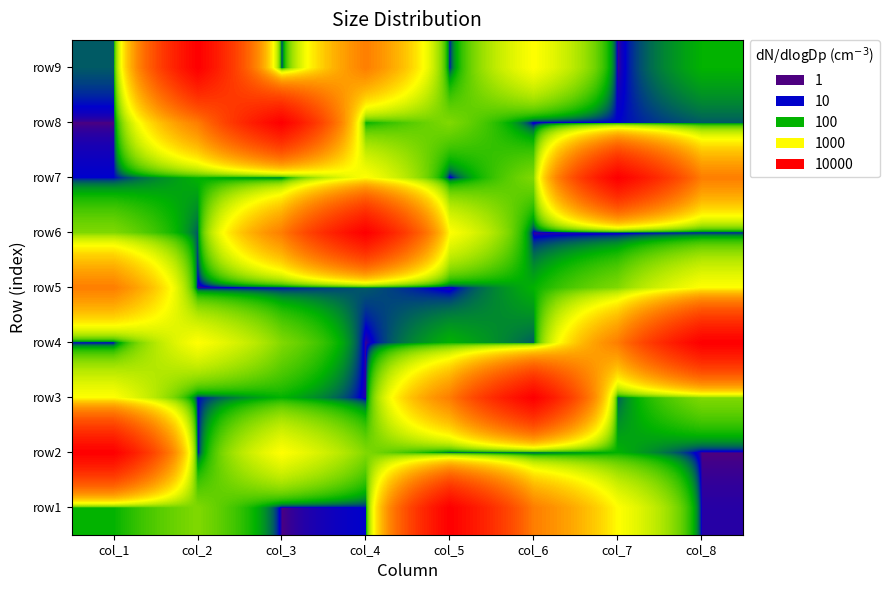

Which series has the largest total across all categories?

row3